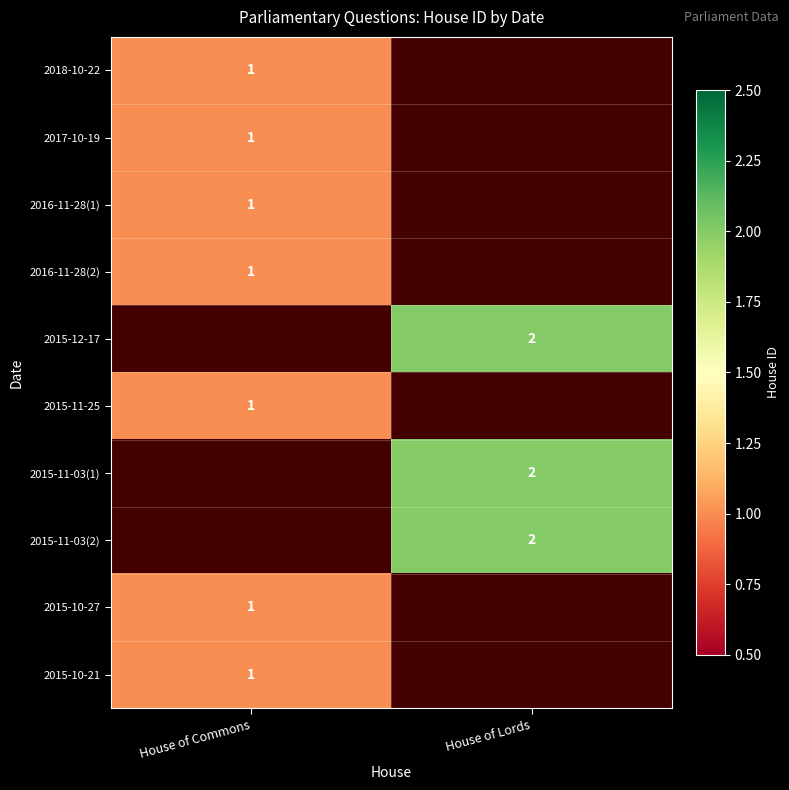

Is it true that 2018-10-22 equals 1 at House of Commons?

True